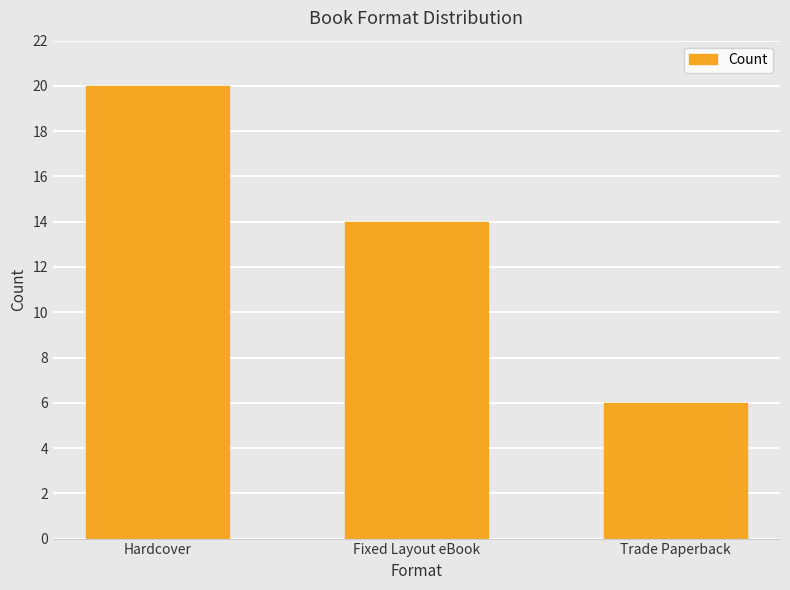

Which has a higher value, Fixed Layout eBook or Hardcover?

Hardcover